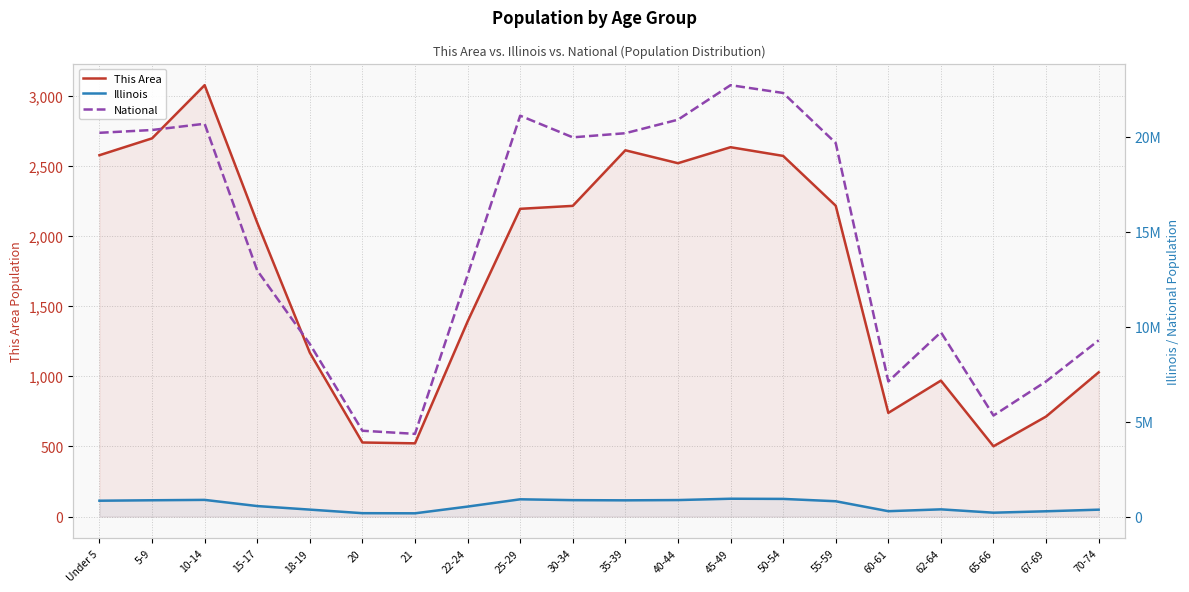

Reading left to right, what are all the values shown in this chart?

This Area: Under 5=2575	5-9=2695	10-14=3074	15-17=2094	18-19=1168	20=528	21=522	22-24=1390	25-29=2193	30-34=2214	35-39=2610	40-44=2518	45-49=2632	50-54=2570	55-59=2215	60-61=739	62-64=969	65-66=501	67-69=713	70-74=1028
Illinois: Under 5=835577	5-9=859405	10-14=879448	15-17=554749	18-19=367343	20=179613	21=172795	22-24=526556	25-29=910273	30-34=865684	35-39=855790	40-44=870100	45-49=940094	50-54=930785	55-59=807778	60-61=284180	62-64=381249	65-66=205270	67-69=279790	70-74=364475
National: Under 5=20201362	5-9=20348657	10-14=20677194	15-17=12954254	18-19=9086089	20=4519129	21=4354294	22-24=12712576	25-29=21101849	30-34=19962099	35-39=20179642	40-44=20890964	45-49=22708591	50-54=22298125	55-59=19664805	60-61=7113727	62-64=9704197	65-66=5319902	67-69=7115361	70-74=9278166